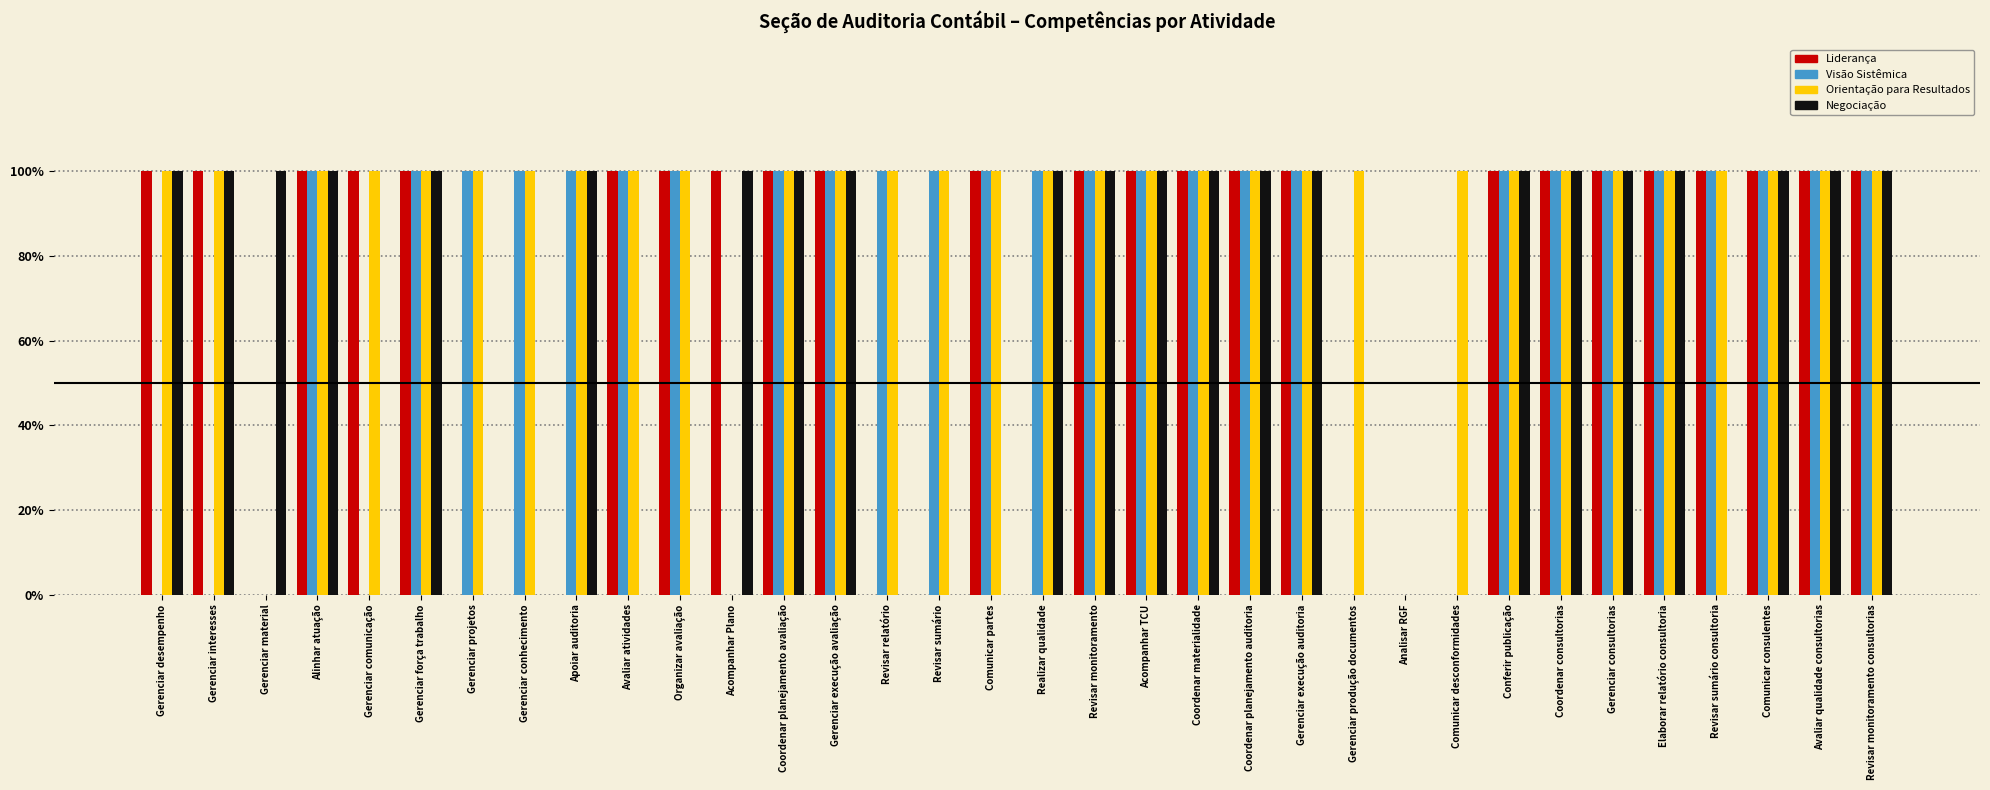

At which category is the sum across all series the highest?

Alinhar atuação